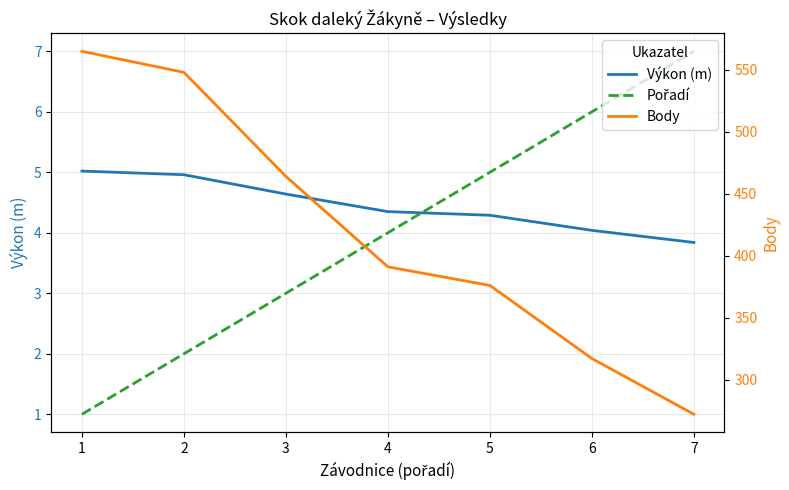

Reading left to right, list all the values displayed in this chart.

Výkon (m): 5.0	5.0	4.6	4.3	4.3	4.0	3.8
Pořadí: 1.0	2.0	3.0	4.0	5.0	6.0	7.0
Body: 565.0	548.0	464.0	391.0	376.0	317.0	272.0